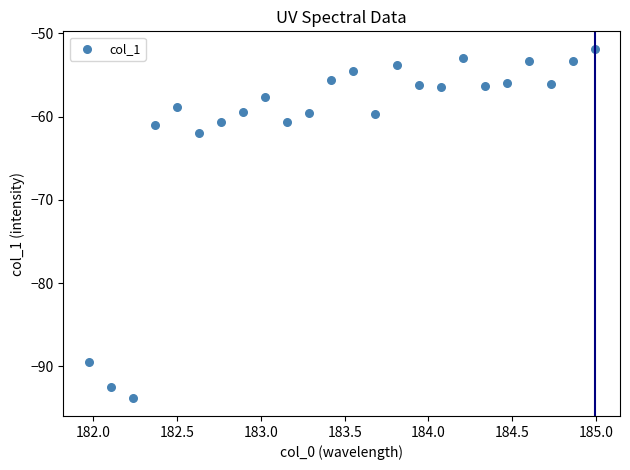

What is the range of X values (max minus min)?

3.0